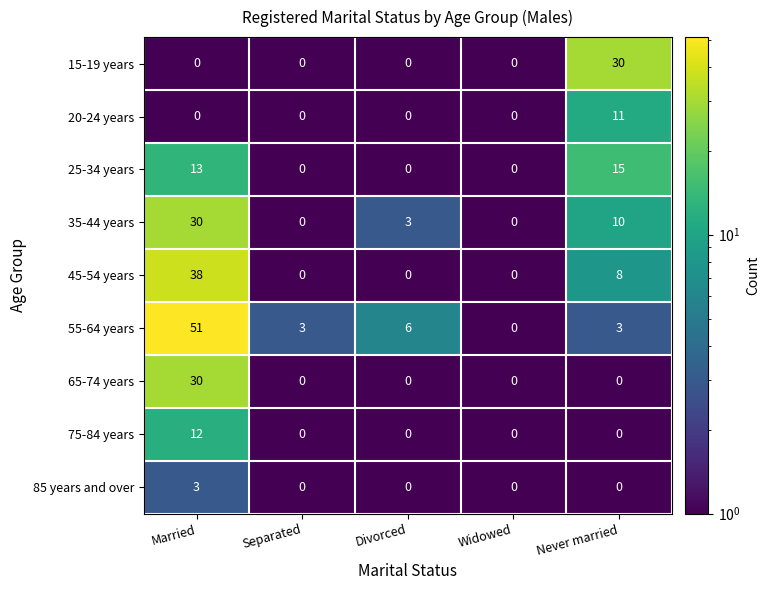

True or false: 35-44 years has a value of 14 at Married.

False